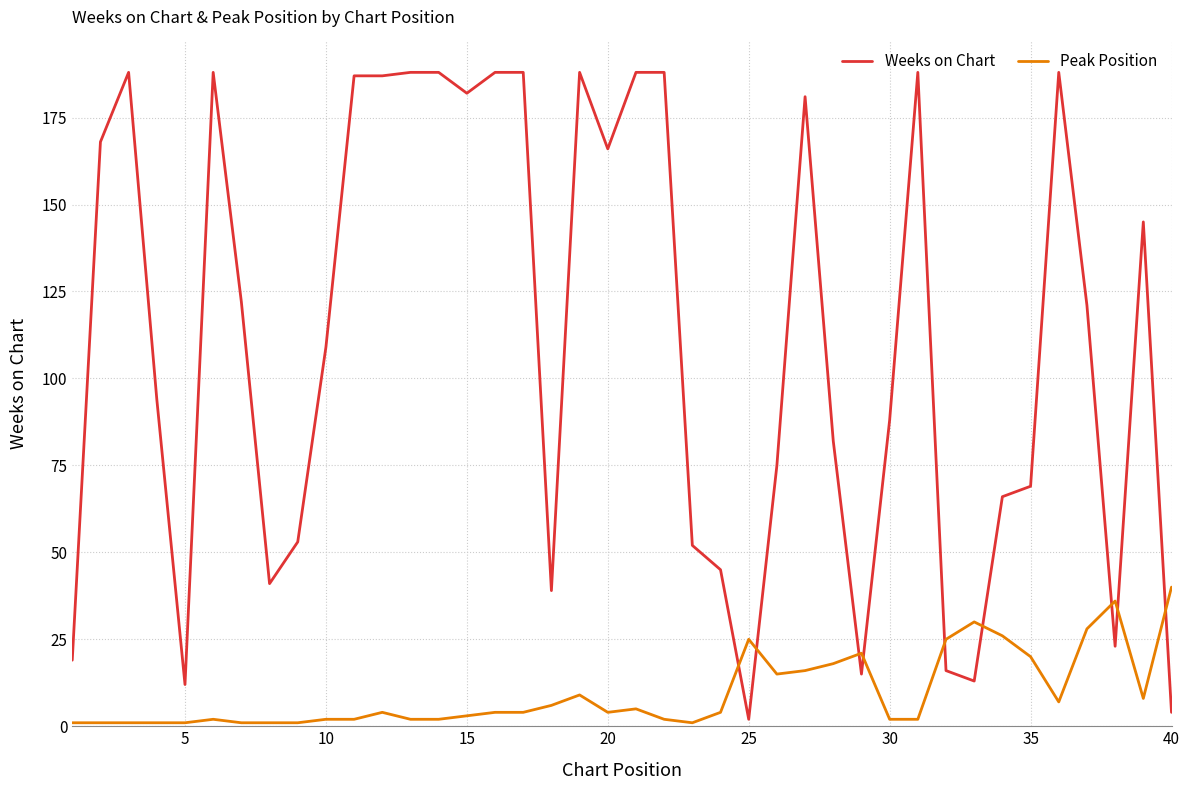

True or false: Peak Position and Weeks on Chart intersect in this chart.

True